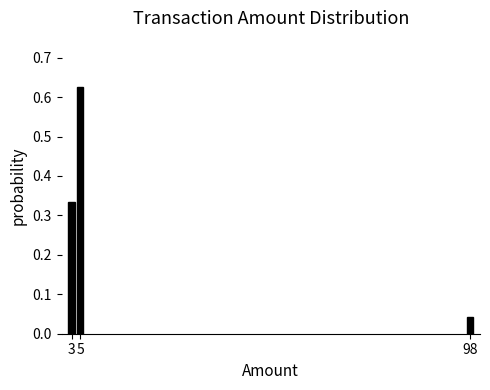

At which label is the value closest to 0?

98